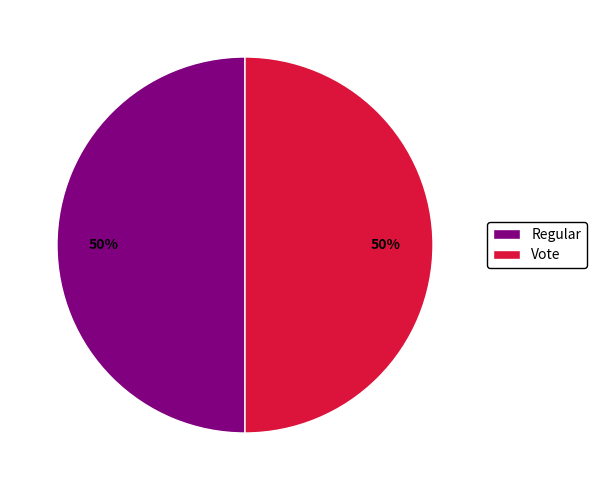

To the nearest percent, what percentage of the pie is Vote?

50%